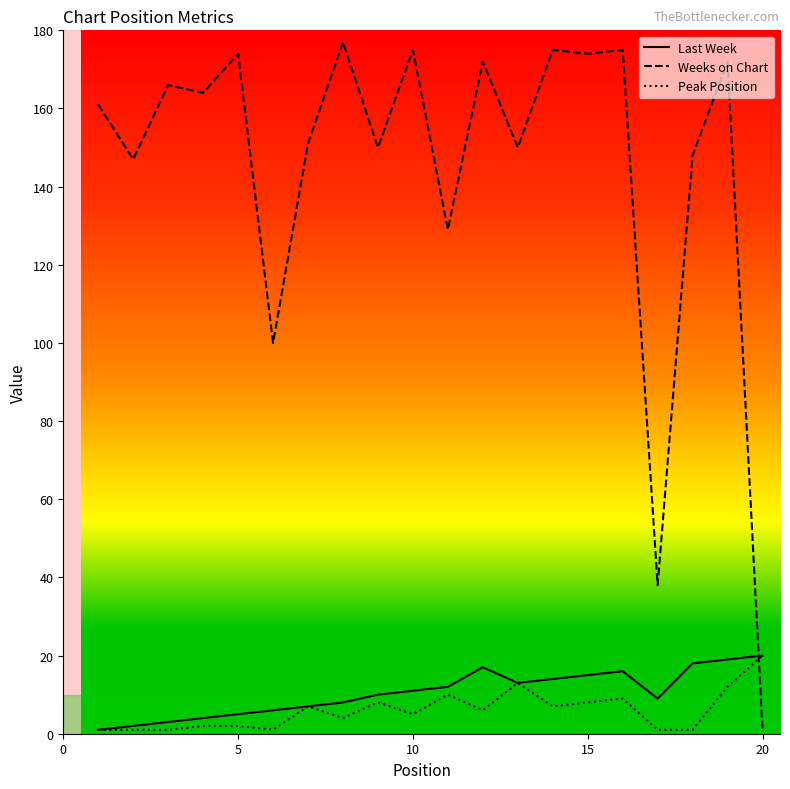

What is the greatest value displayed?

177